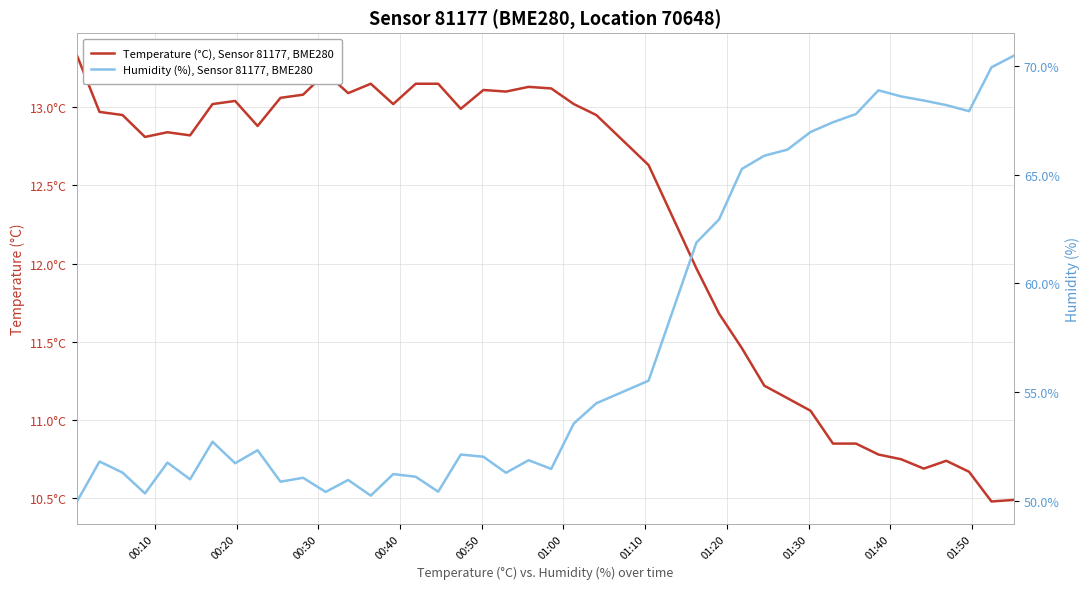

Reading left to right, what are all the values shown in this chart?

Temperature (°C), Sensor 81177, BME280: 13.3	13.0	12.9	12.8	12.8	12.8	13.0	13.0	12.9	13.1	13.1	13.2	13.1	13.2	13.0	13.2	13.2	13.0	13.1	13.1	13.1	13.1	13.0	12.9	12.6	12.0	11.7	11.5	11.2	11.1	11.1	10.8	10.8	10.8	10.8	10.7	10.7	10.7	10.5	10.5
Humidity (%), Sensor 81177, BME280: 50.0	51.8	51.3	50.3	51.8	51.0	52.7	51.7	52.3	50.9	51.0	50.4	51.0	50.2	51.2	51.1	50.4	52.1	52.0	51.3	51.9	51.5	53.5	54.5	55.5	61.9	63.0	65.3	65.9	66.2	67.0	67.4	67.8	68.9	68.6	68.4	68.2	67.9	70.0	70.5